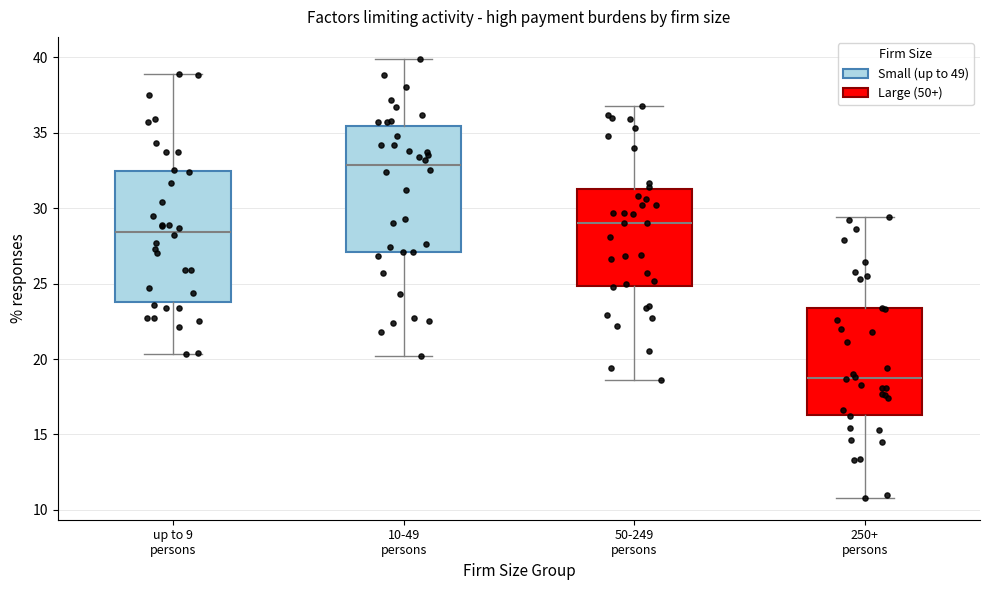

Which box has the highest median line?

10-49 persons